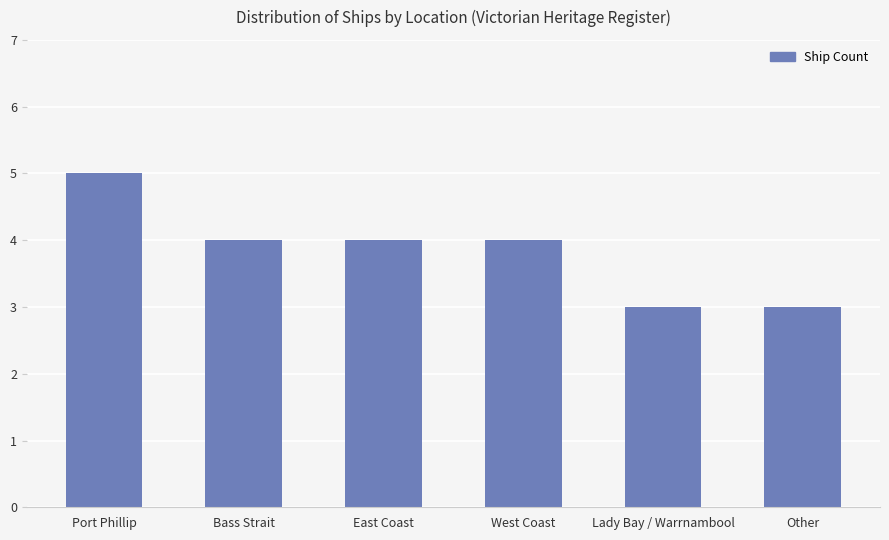

Which has a higher value, East Coast or Port Phillip?

Port Phillip